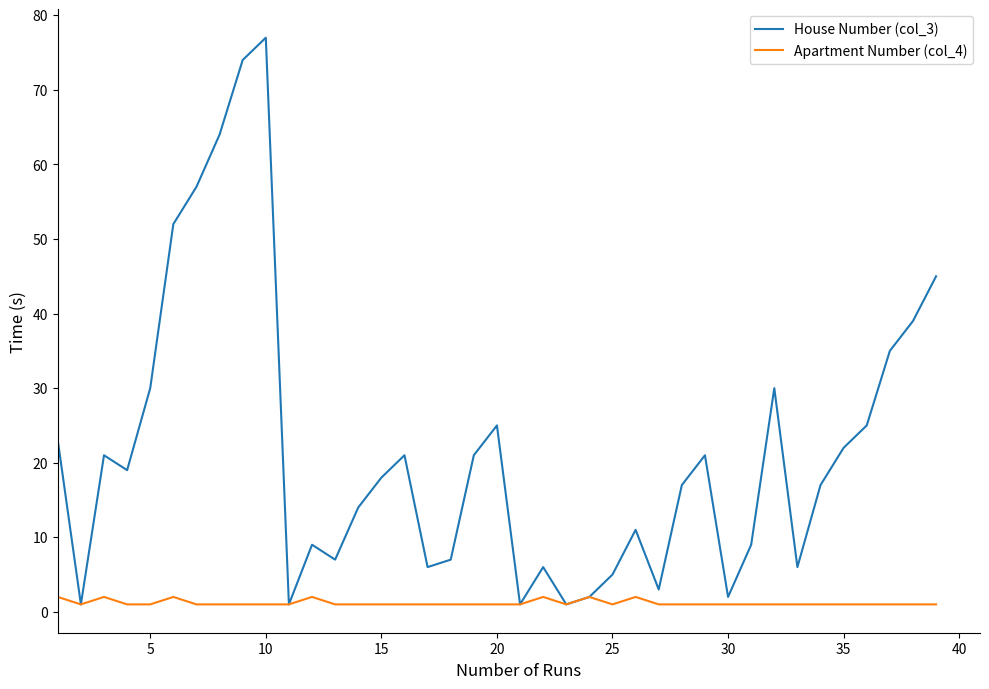

What is the sum of all Apartment Number (col_4) values?

46